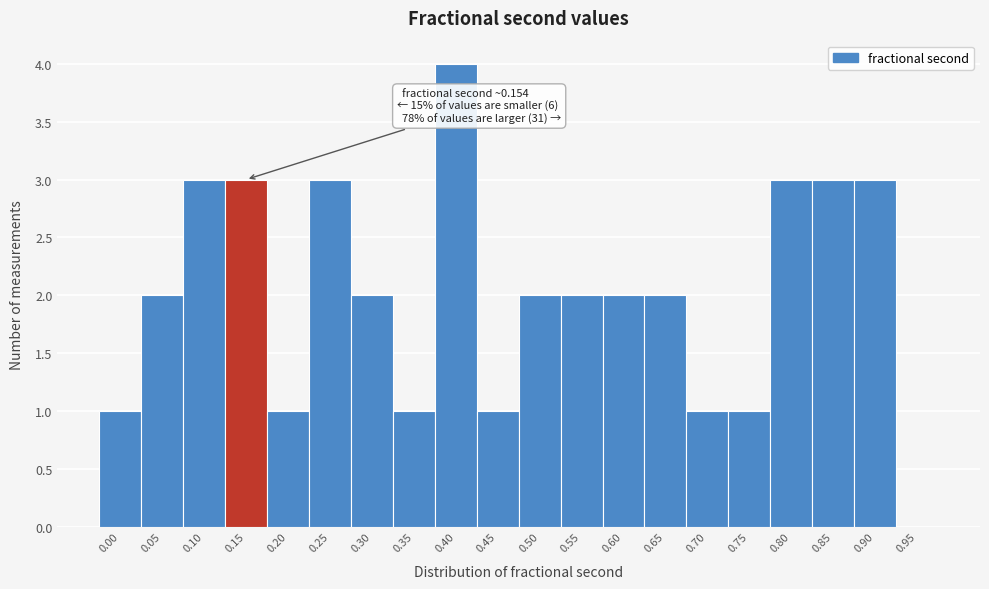

Reading left to right, extract all data points from this chart.

0.00=1	0.05=2	0.10=3	0.15=3	0.20=1	0.25=3	0.30=2	0.35=1	0.40=4	0.45=1	0.50=2	0.55=2	0.60=2	0.65=2	0.70=1	0.75=1	0.80=3	0.85=3	0.90=3	0.95=0